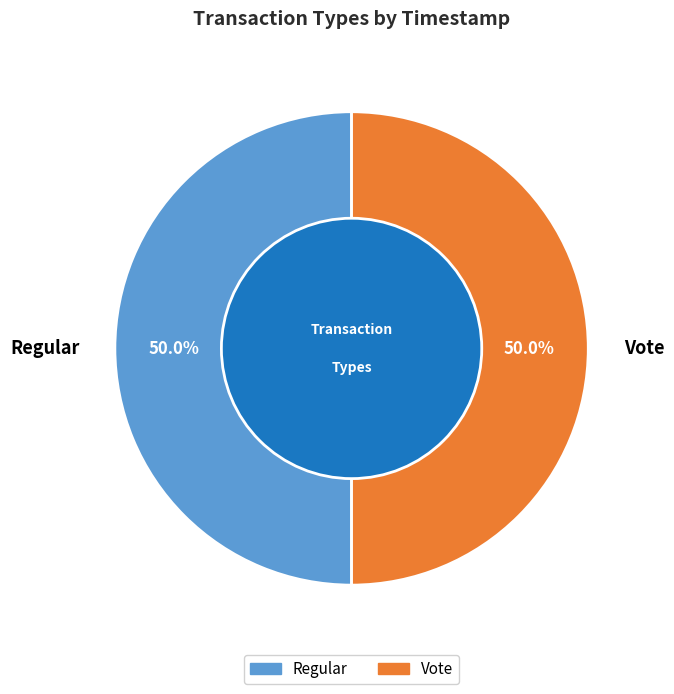

Is the sum of Regular and Vote greater than half?

Yes